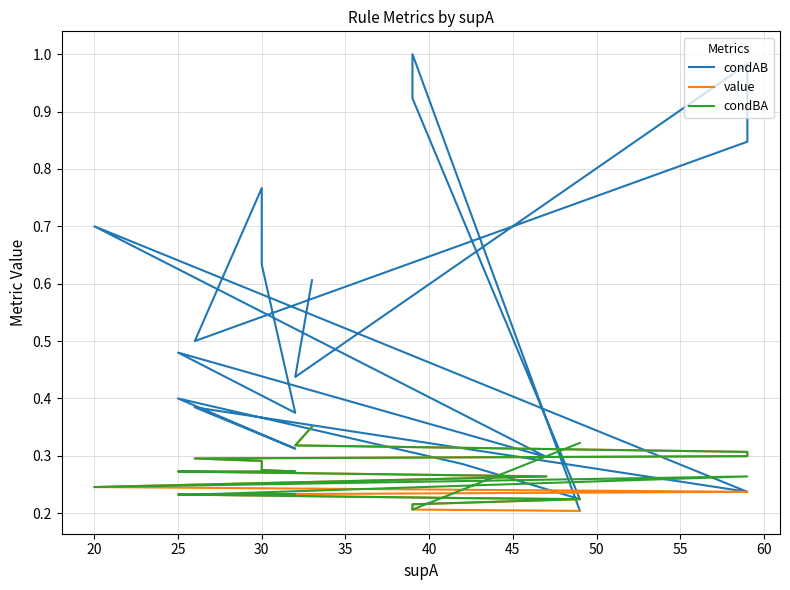

The value of condBA at 30 is 0.3. True or false?

True